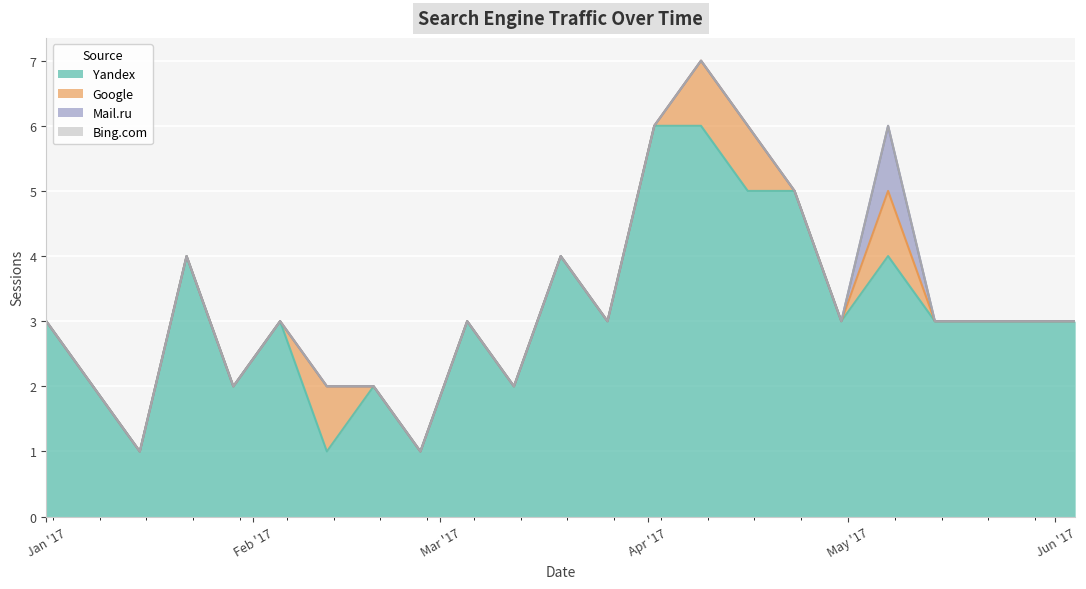

True or false: Bing.com and Mail.ru cross at least once.

False